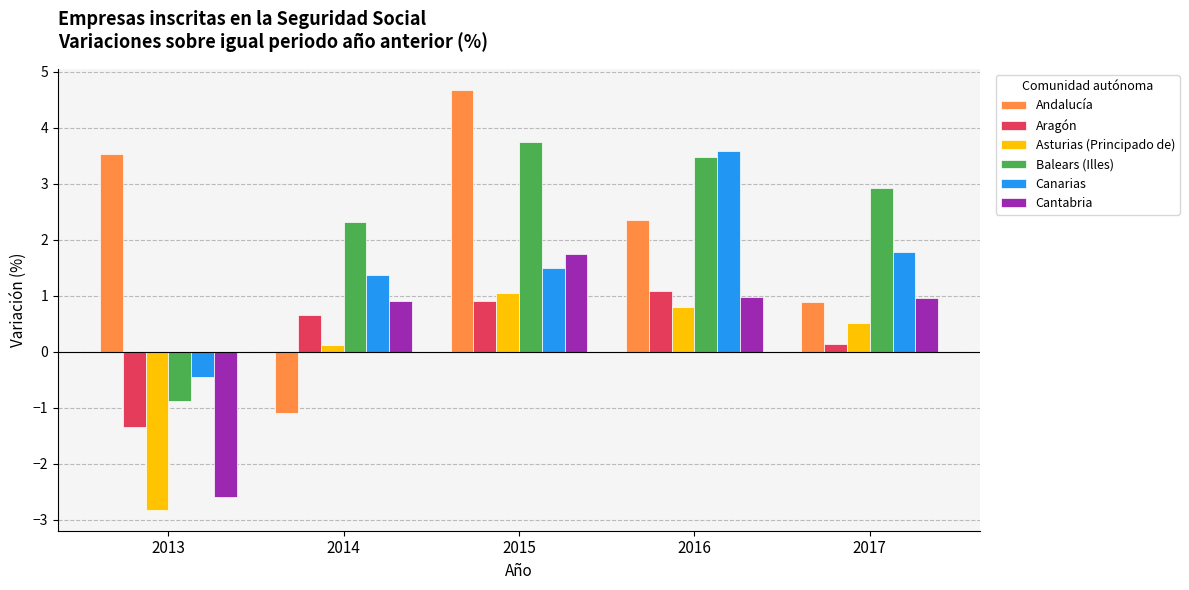

What are all the series names shown in the legend?

Andalucía, Aragón, Asturias (Principado de), Balears (Illes), Canarias, Cantabria